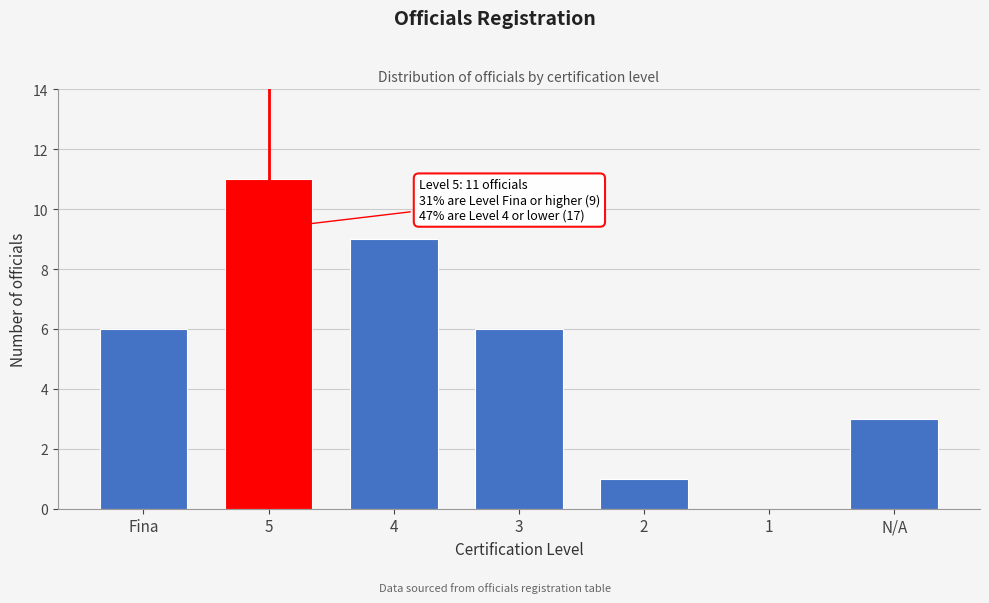

Reading right to left, transcribe all the data shown in this chart.

N/A=3	1=0	2=1	3=6	4=9	5=11	Fina=6